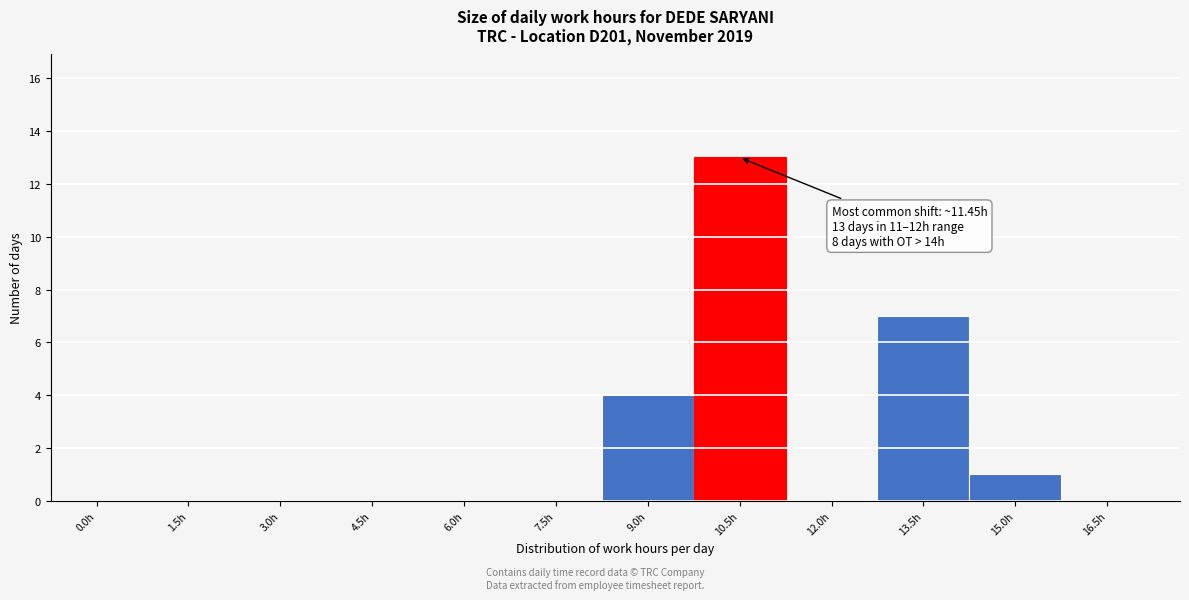

Reading left to right, list all the values displayed in this chart.

0.0h=0	1.5h=0	3.0h=0	4.5h=0	6.0h=0	7.5h=0	9.0h=4	10.5h=13	12.0h=0	13.5h=7	15.0h=1	16.5h=0